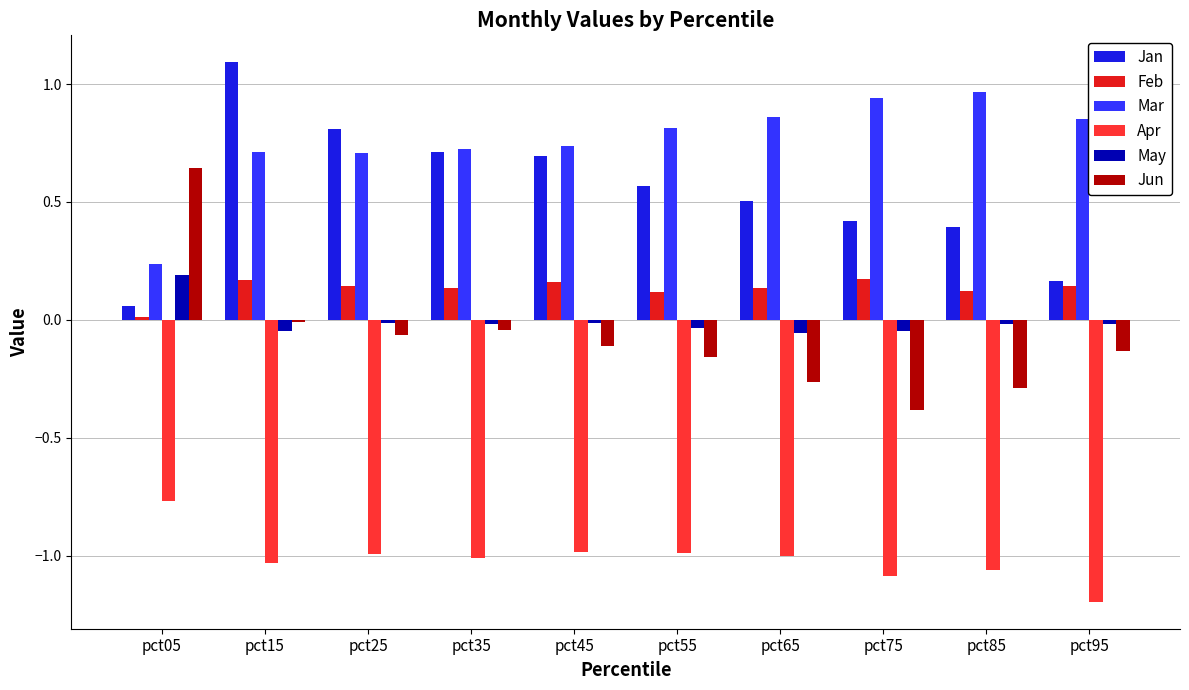

Is it true that Jun equals -0.4 at pct75?

True